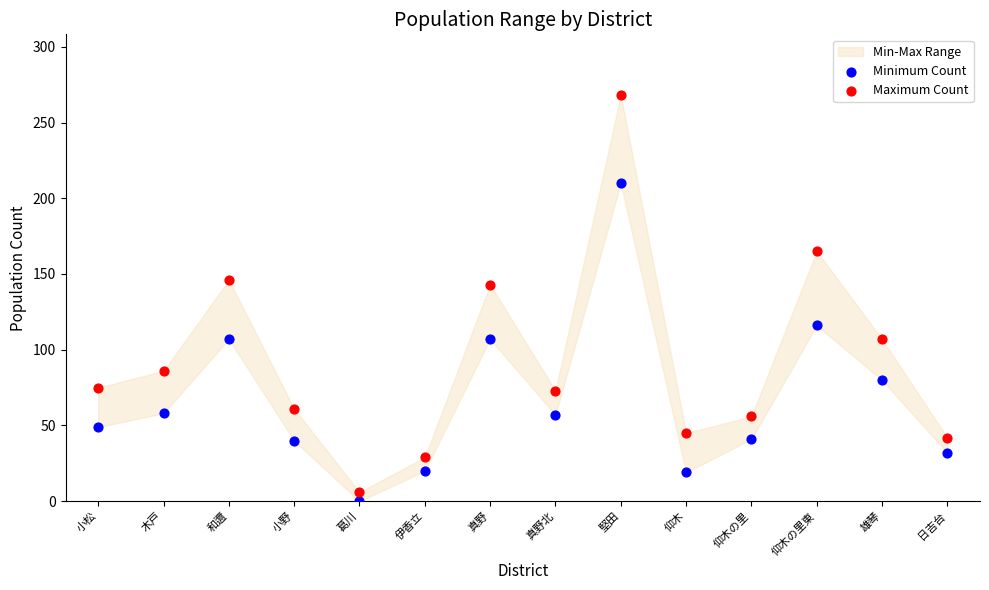

Which series contains the lowest Y value?

Minimum Count